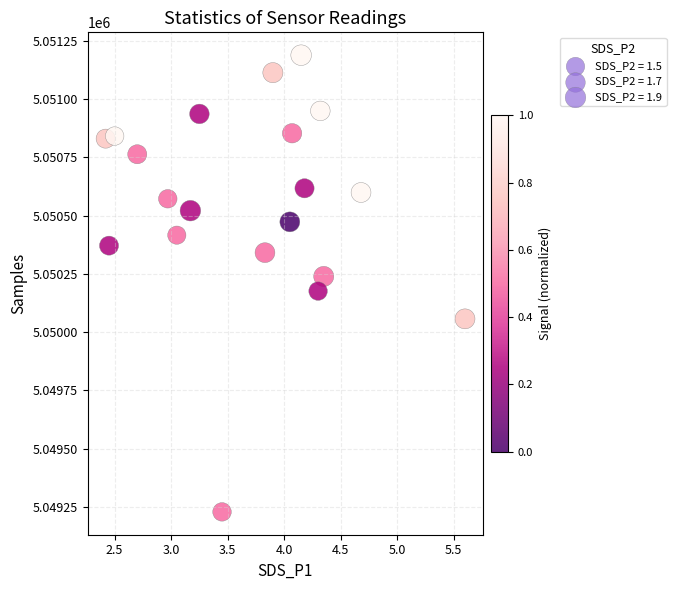

What is the range of Y values (max minus min)?

1959